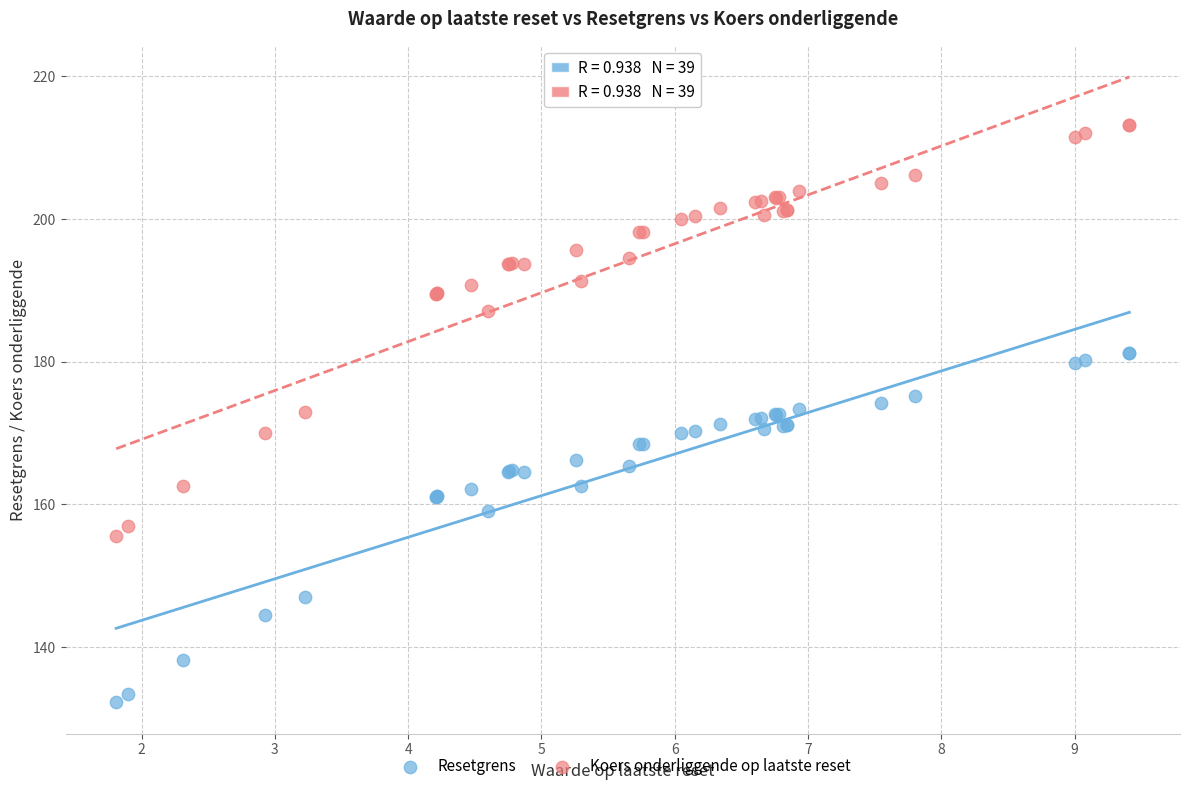

What are all the series names shown in the legend?

Resetgrens, Koers onderliggende op laatste reset